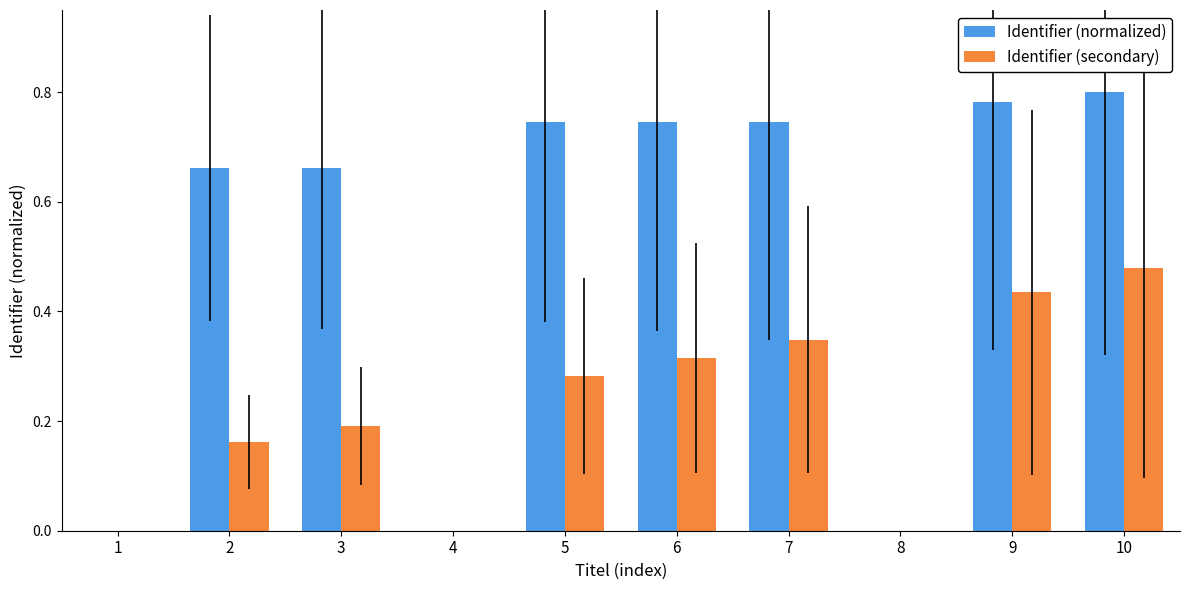

At which category is the sum across all series the highest?

10